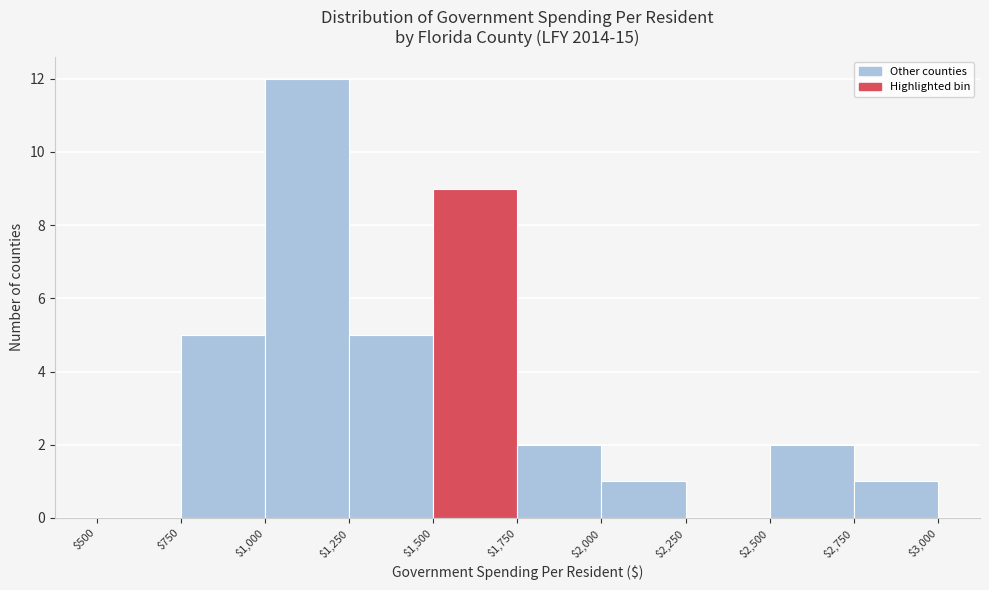

Which range on the x-axis has the tallest bar?

$1,000 to $1,250